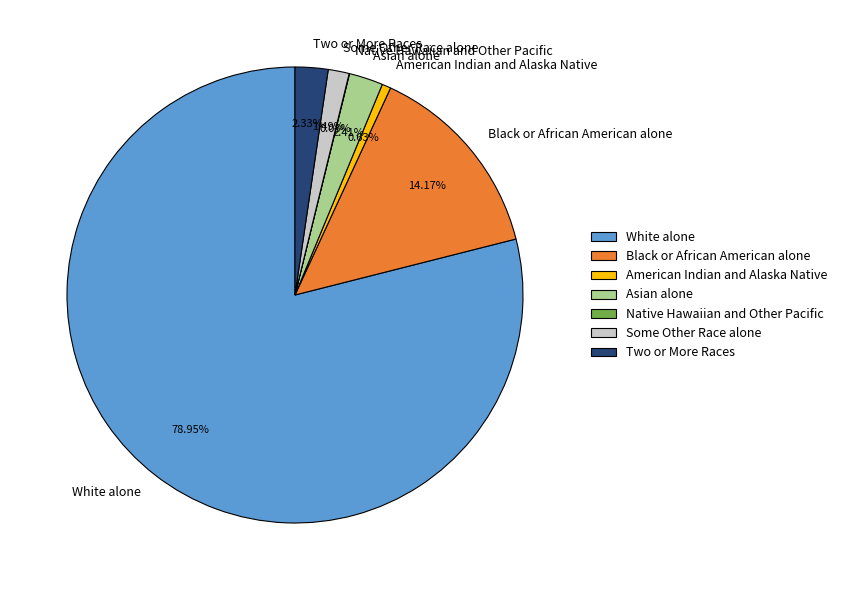

Which slice is the largest?

White alone